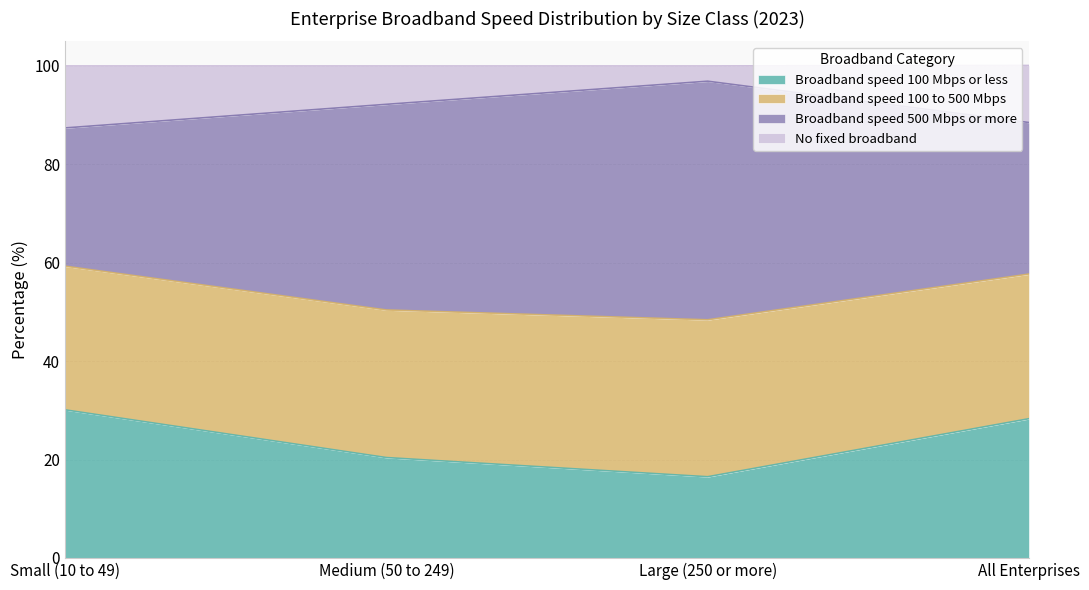

What is the total value across all series at Medium (50 to 249)?

100.0